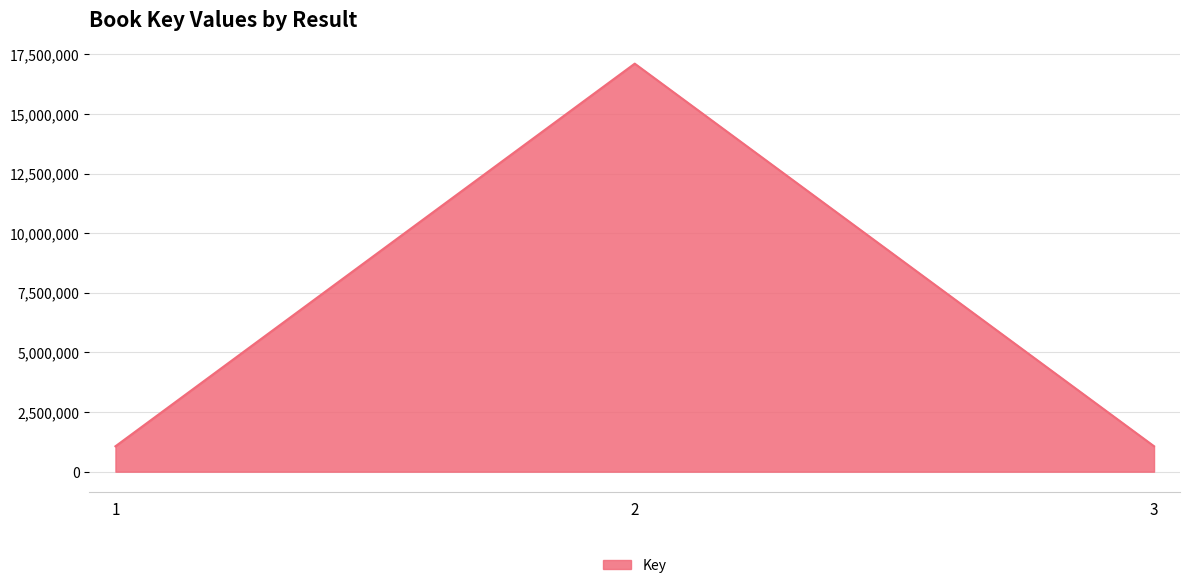

What is the ratio of the value at 2 to the value at 1?

16.1